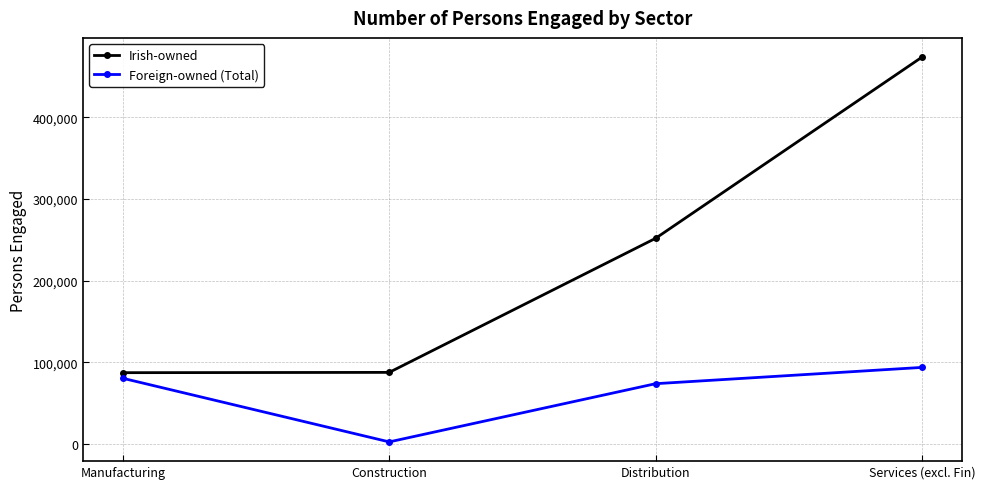

What is the sum of all Foreign-owned (Total) values?

250391